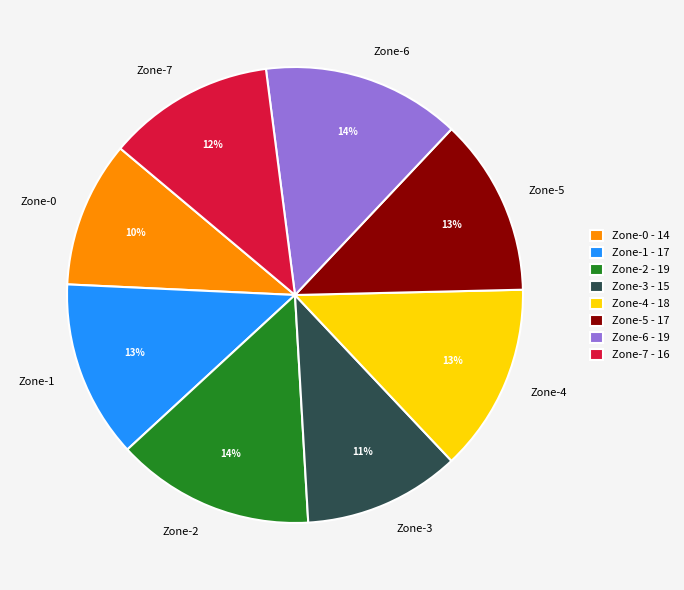

Does any single category account for the majority?

No